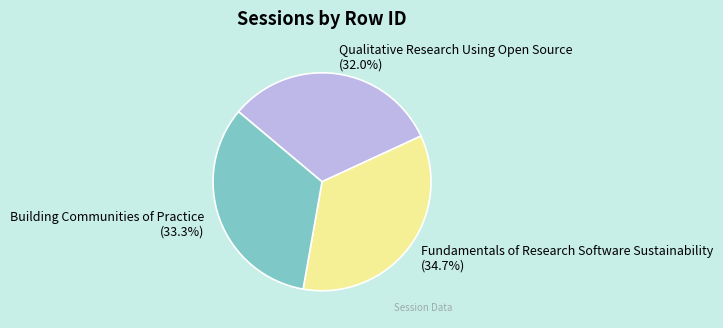

Which slice is the smallest?

Qualitative Research Using Open Source